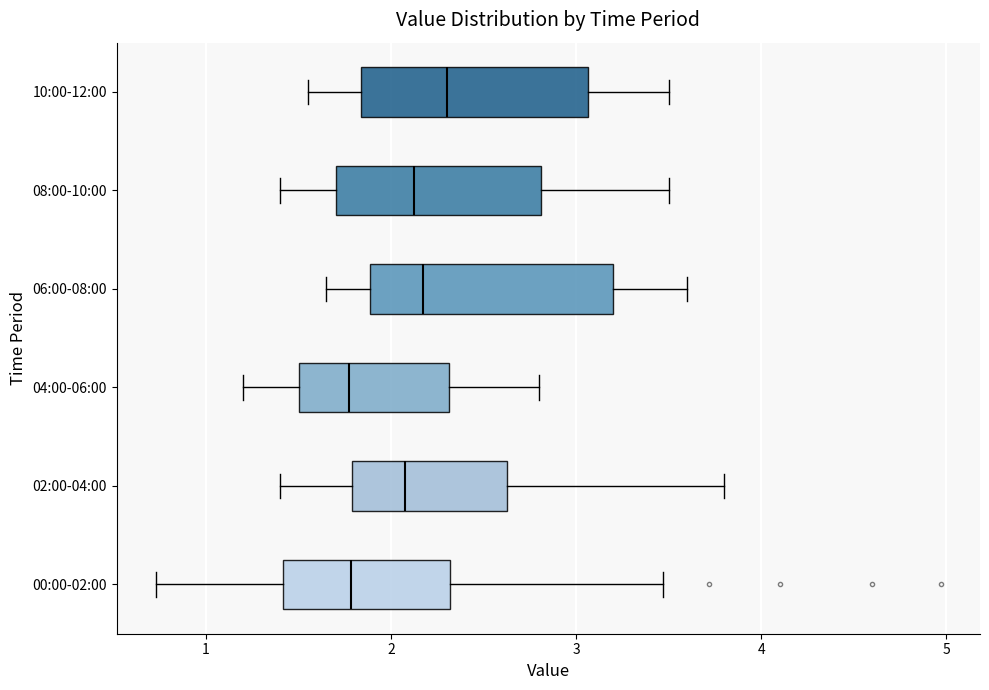

Where is the right edge of the box for 06:00-08:00 on the x-axis? The values are not printed on the chart, so give them approximately, as read against the axis.

3.2